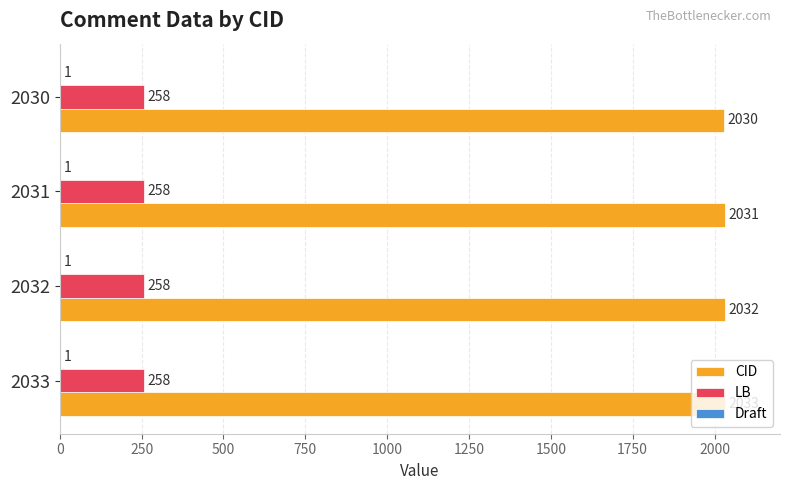

The value of CID at 2033 is 3037. True or false?

False